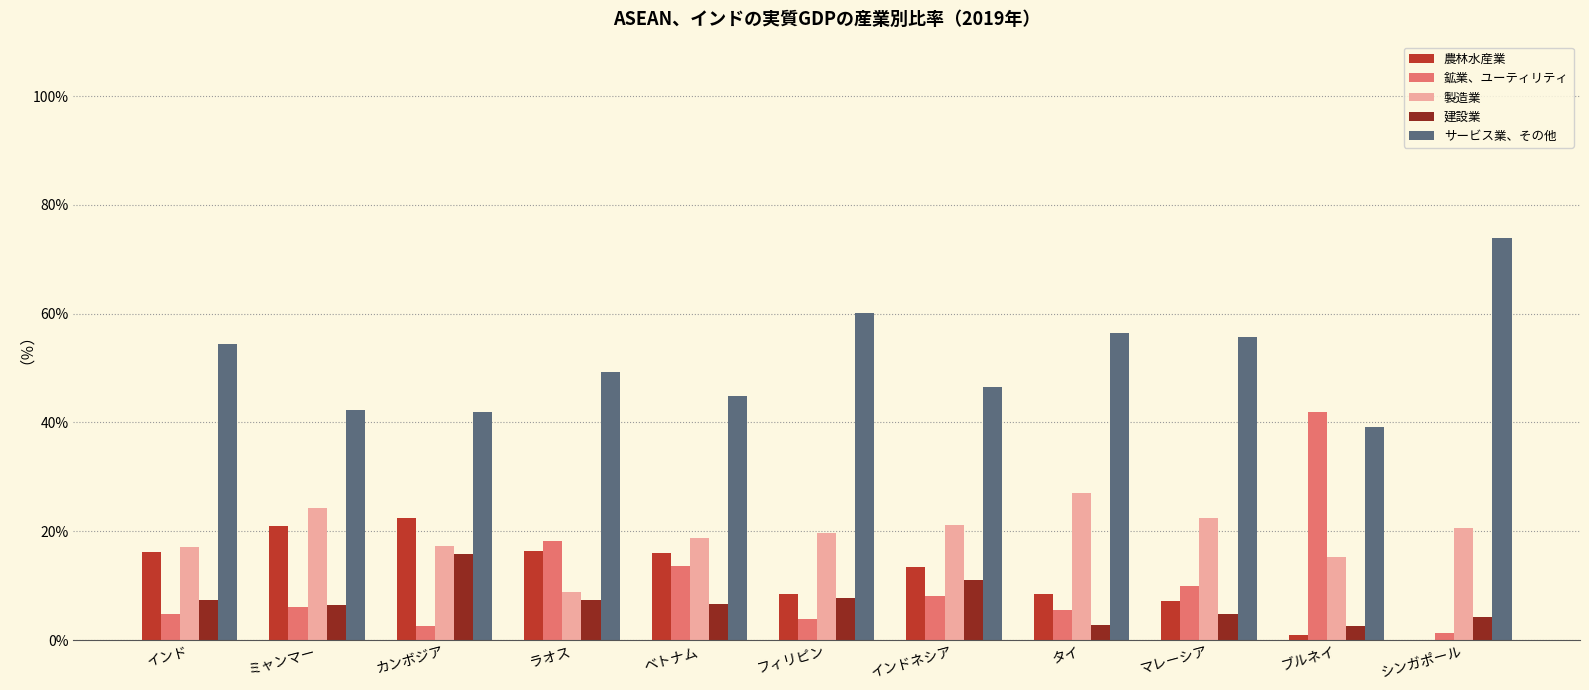

Is the value of 農林水産業 at カンボジア greater than the value of 製造業 at タイ?

No